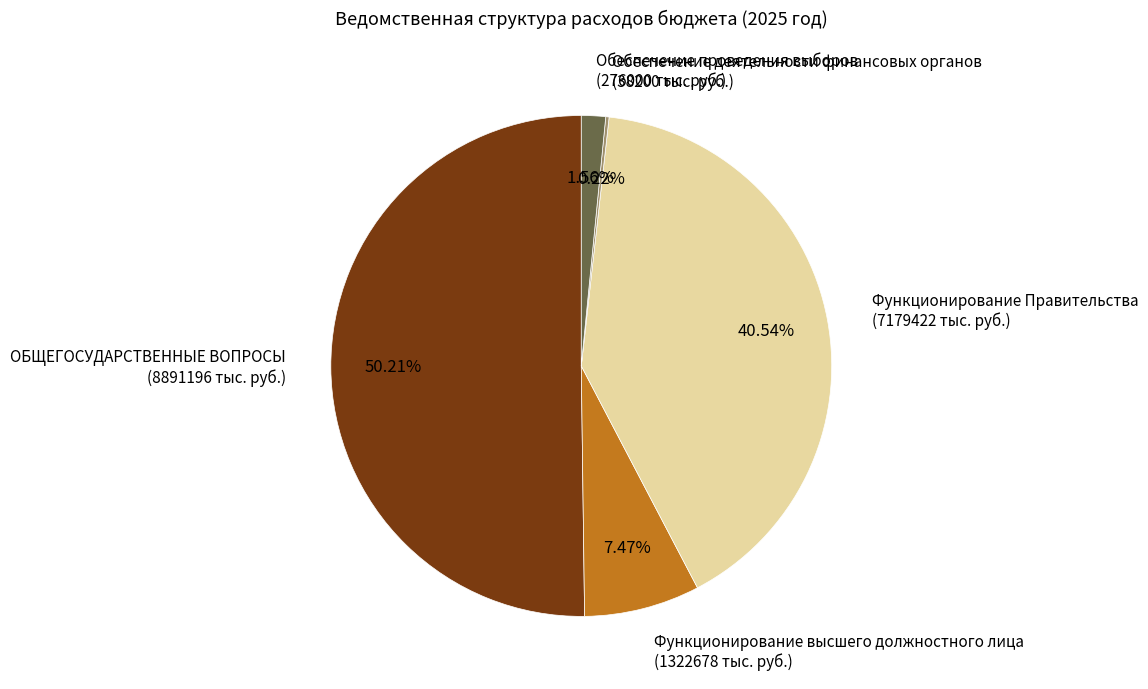

To the nearest percent, what is the average slice percentage?

20%